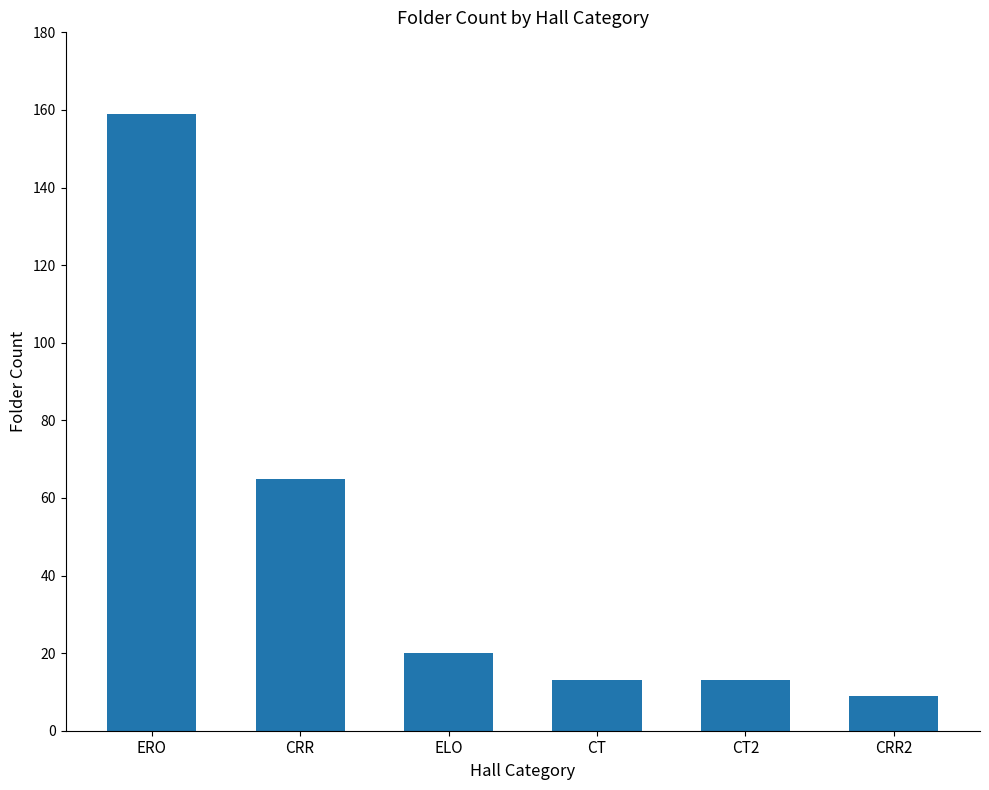

The chart shows a value of 41 at CRR. True or false?

False